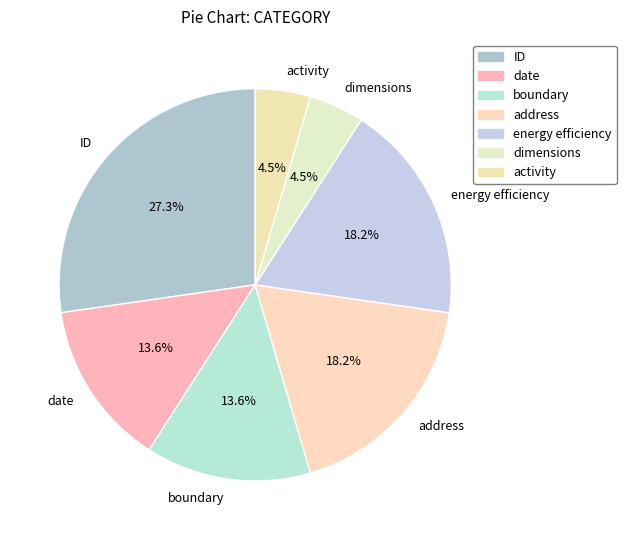

Which category has the biggest portion of the pie?

ID